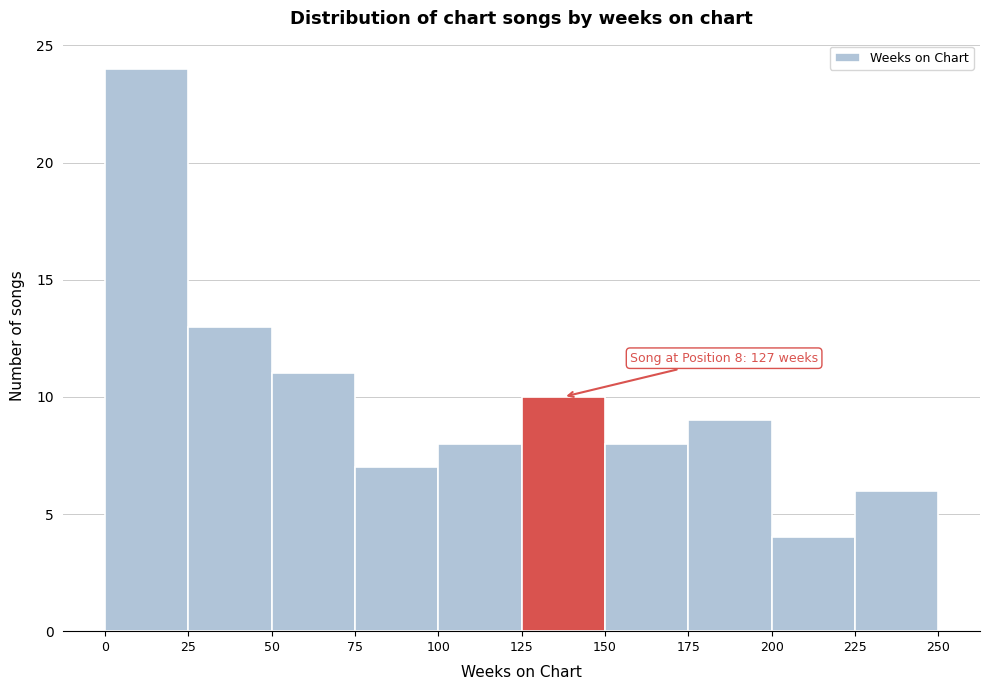

Which range on the x-axis has the tallest bar?

0 to 25